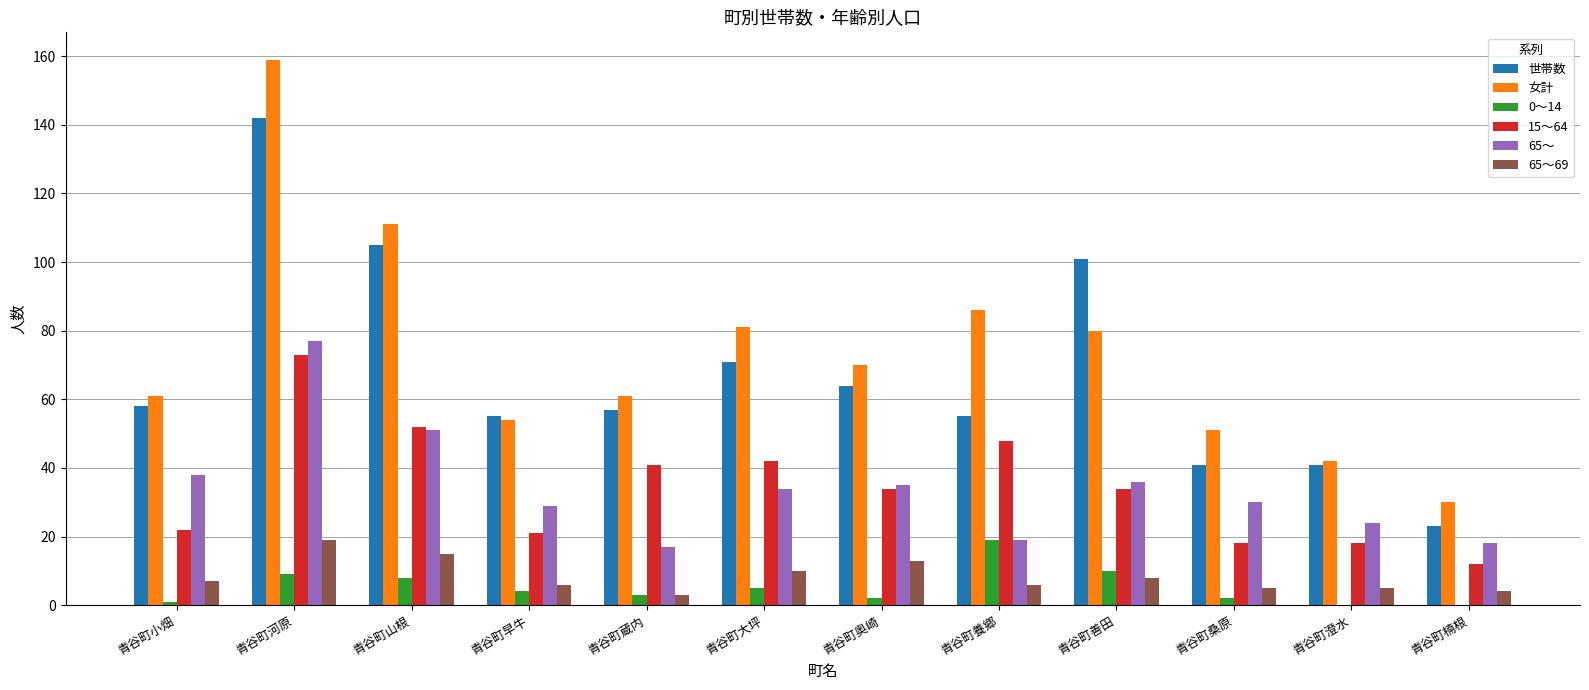

At which label is 65～ closest to 47?

青谷町山根